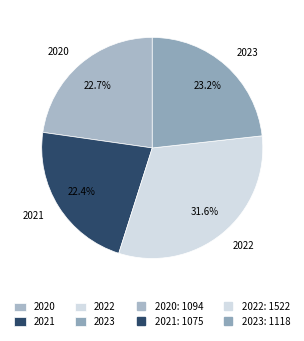

To the nearest percent, what percentage of the pie is 2021?

22%